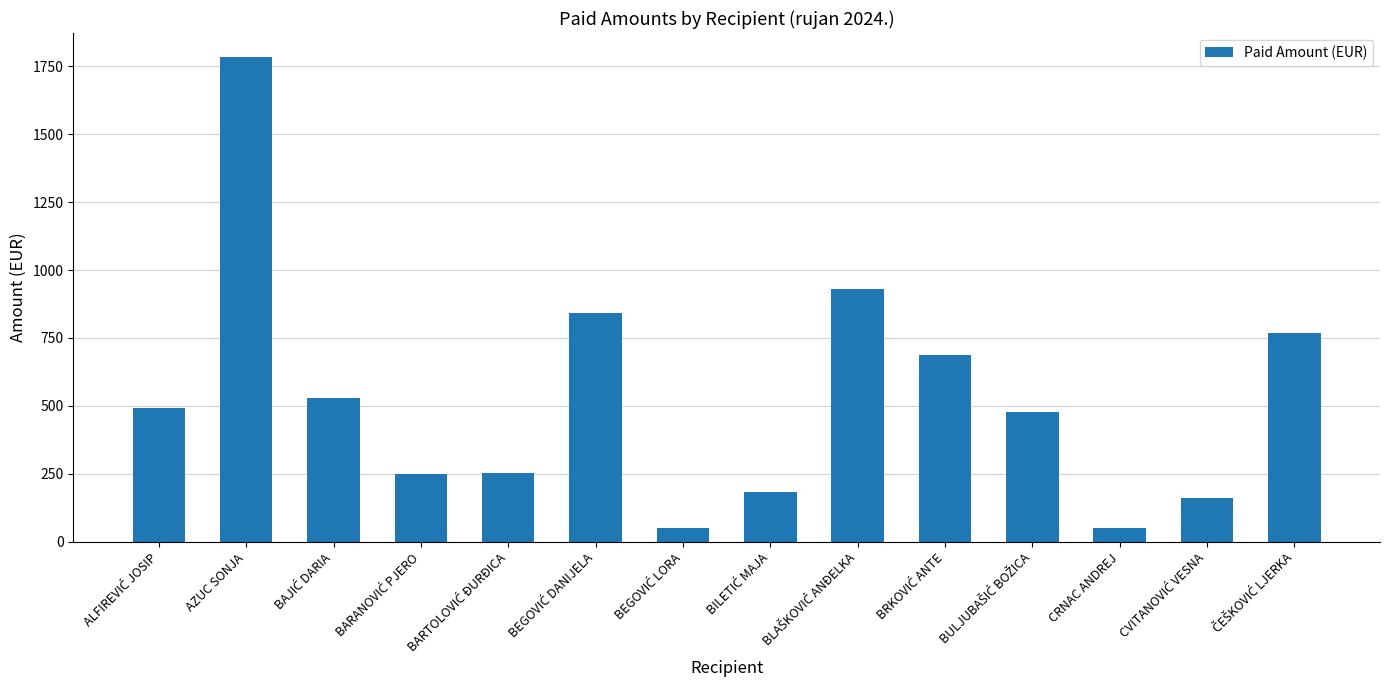

What is the maximum value shown in the chart?

1782.5